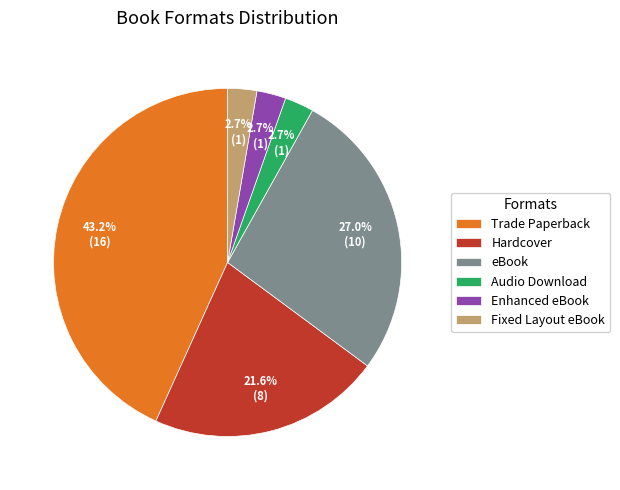

Is it true that eBook is 21% of the pie?

False